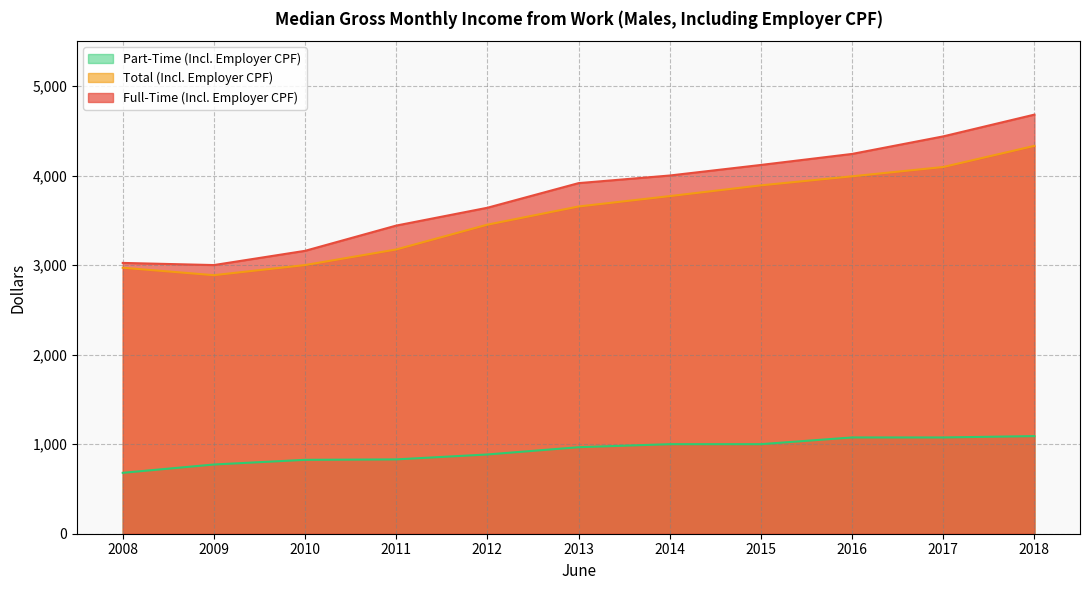

True or false: Total (Incl. Employer CPF) and Part-Time (Incl. Employer CPF) intersect in this chart.

False